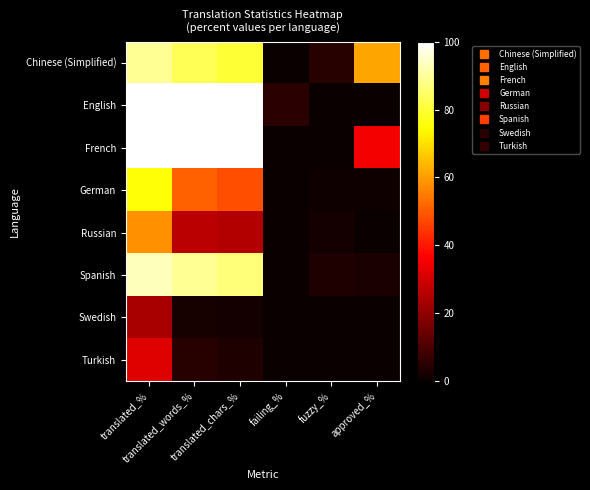

How many series are shown in this chart?

8